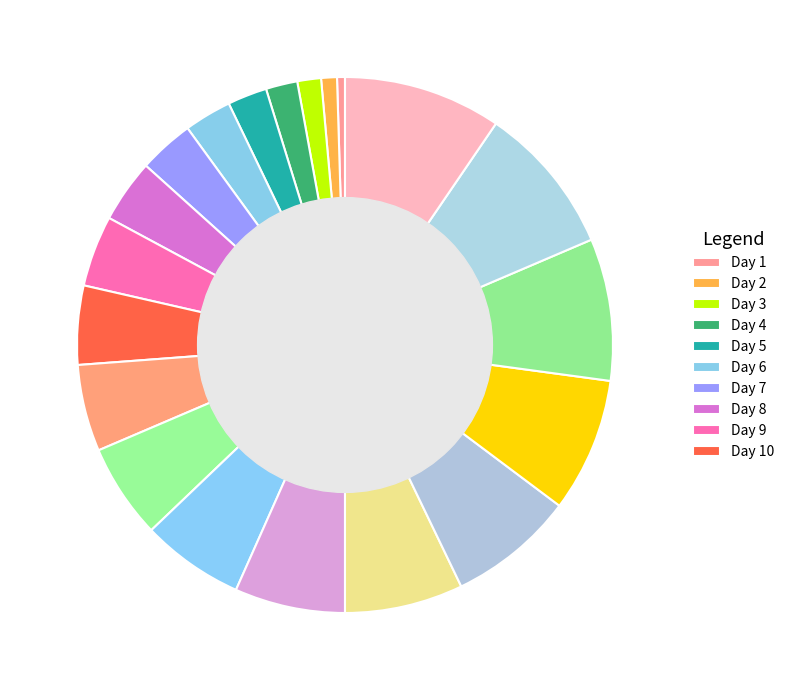

Which category has the smallest portion of the pie?

1